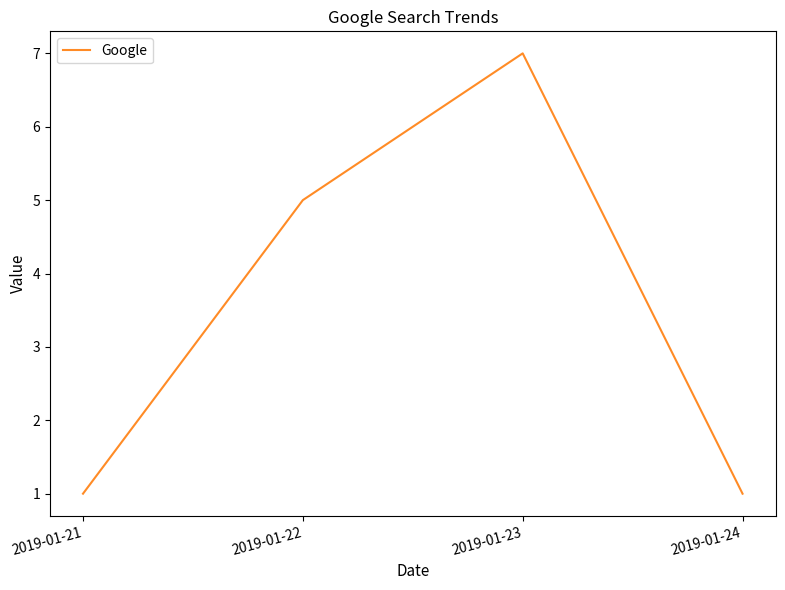

At which category does the data reach its first local peak?

2019-01-23